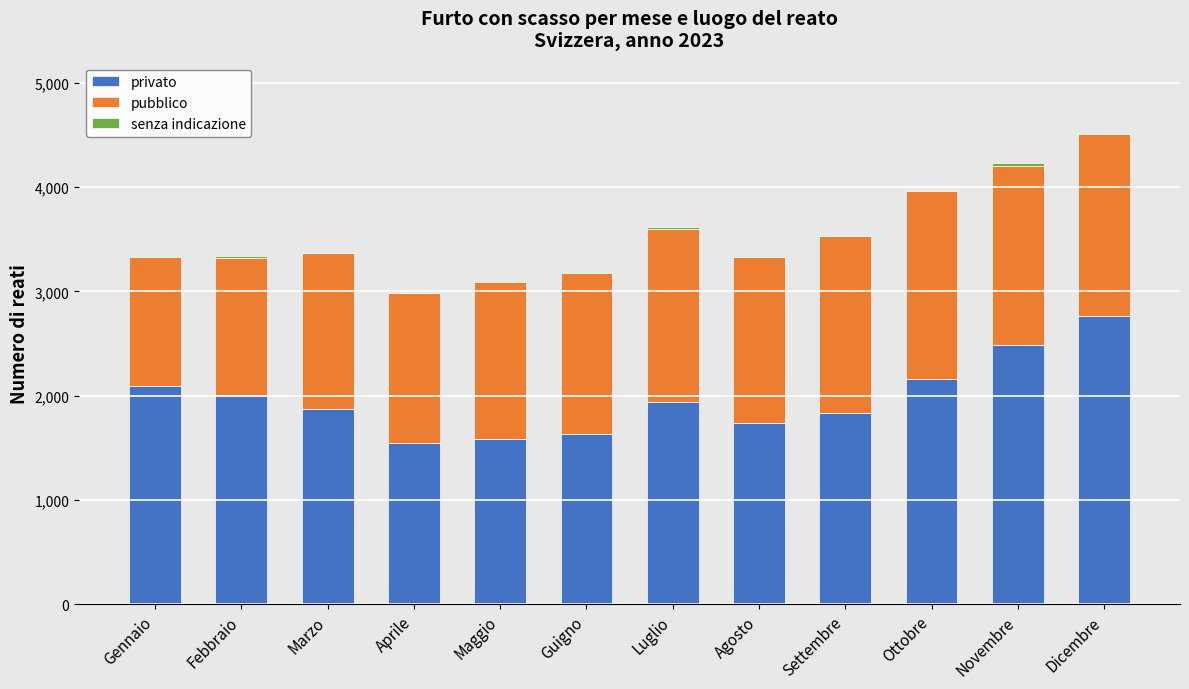

At which label does privato reach its peak?

Dicembre